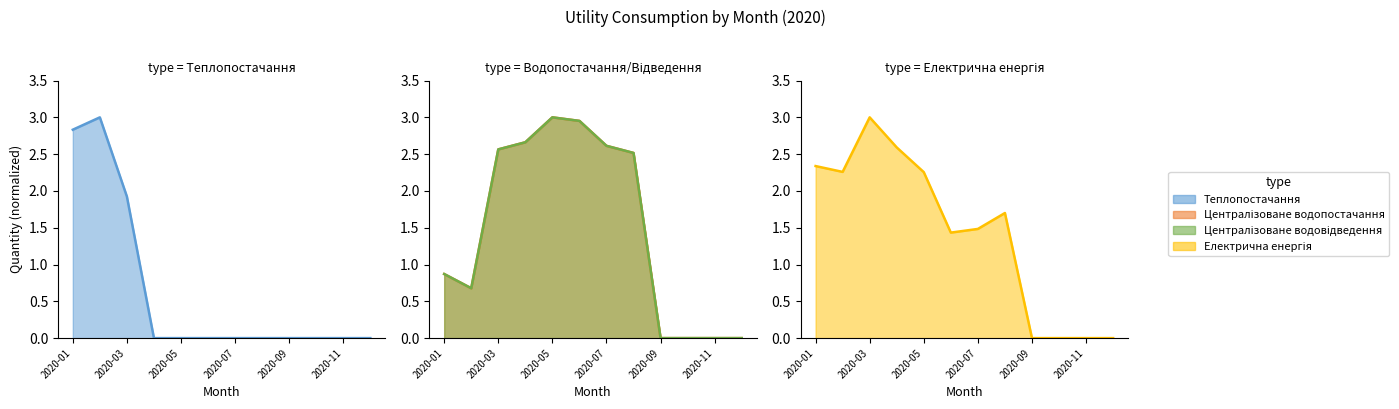

Reading right to left, what are all the values shown in this chart?

Теплопостачання: 0.0	0.0	0.0	0.0	0.0	0.0	0.0	0.0	0.0	1.9	3.0	2.8
Централізоване водопостачання: 0.0	0.0	0.0	0.0	2.5	2.6	3.0	3.0	2.7	2.6	0.7	0.9
Централізоване водовідведення: 0.0	0.0	0.0	0.0	2.5	2.6	3.0	3.0	2.7	2.6	0.7	0.9
Електрична енергія: 0.0	0.0	0.0	0.0	1.7	1.5	1.4	2.3	2.6	3.0	2.3	2.3